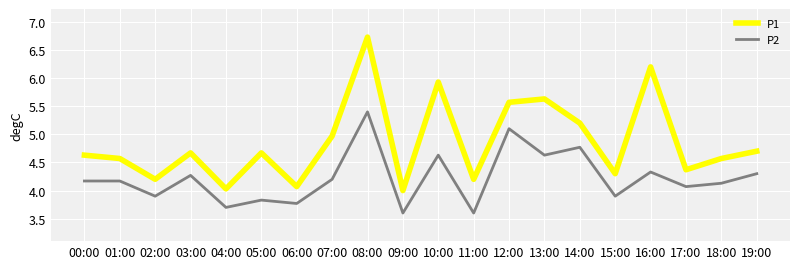

Rank the series at 16:00 from highest to lowest value.

P1, P2